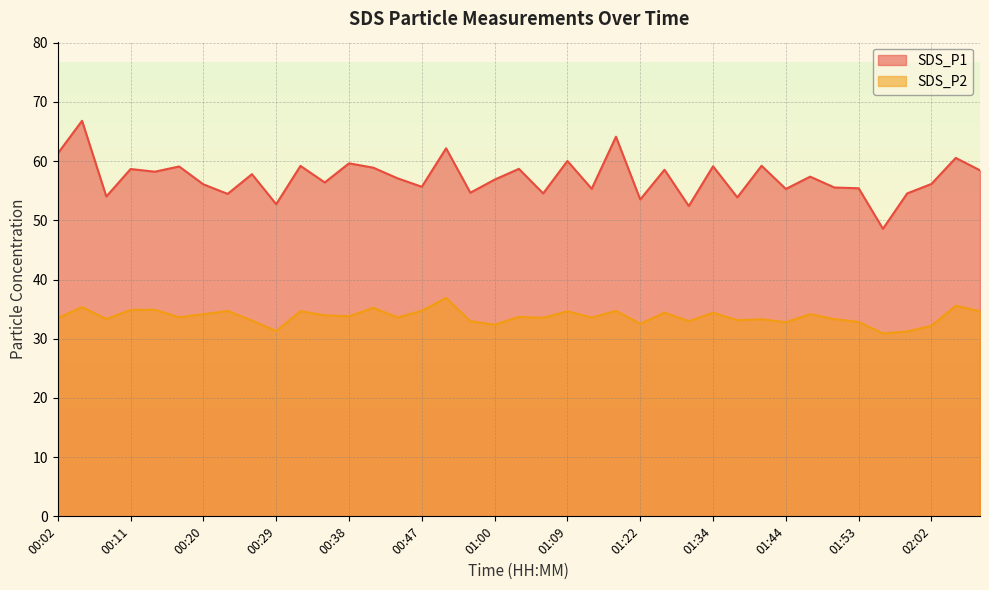

At which label is SDS_P1 closest to 57?

00:44